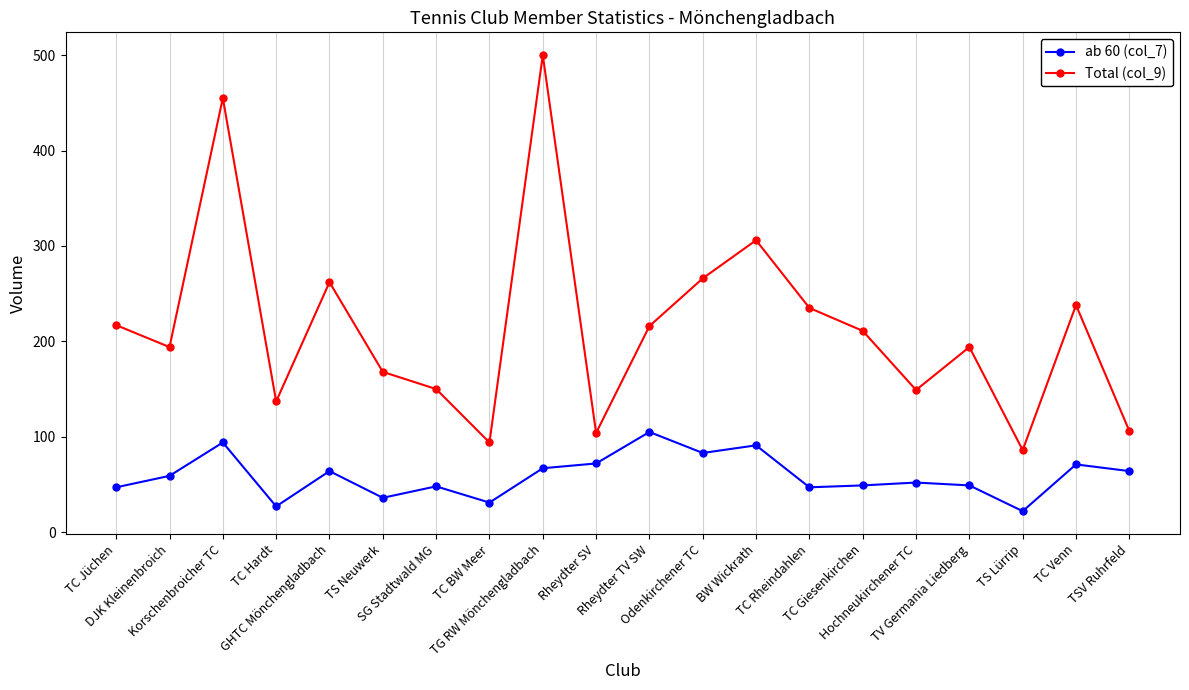

What is the approximate value of ab 60 (col_7) at TC Jüchen, to the nearest 5?

45